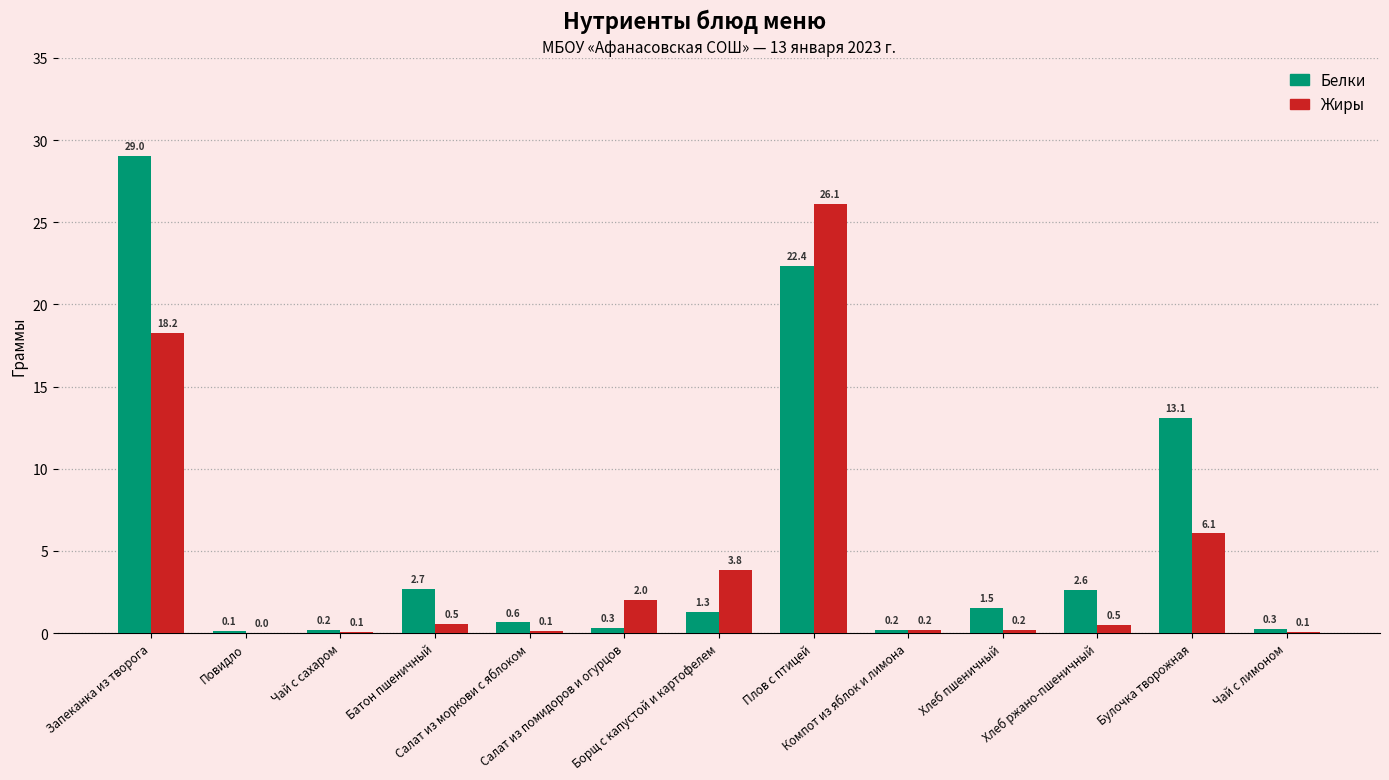

What is the average value of the Жиры series?

4.4